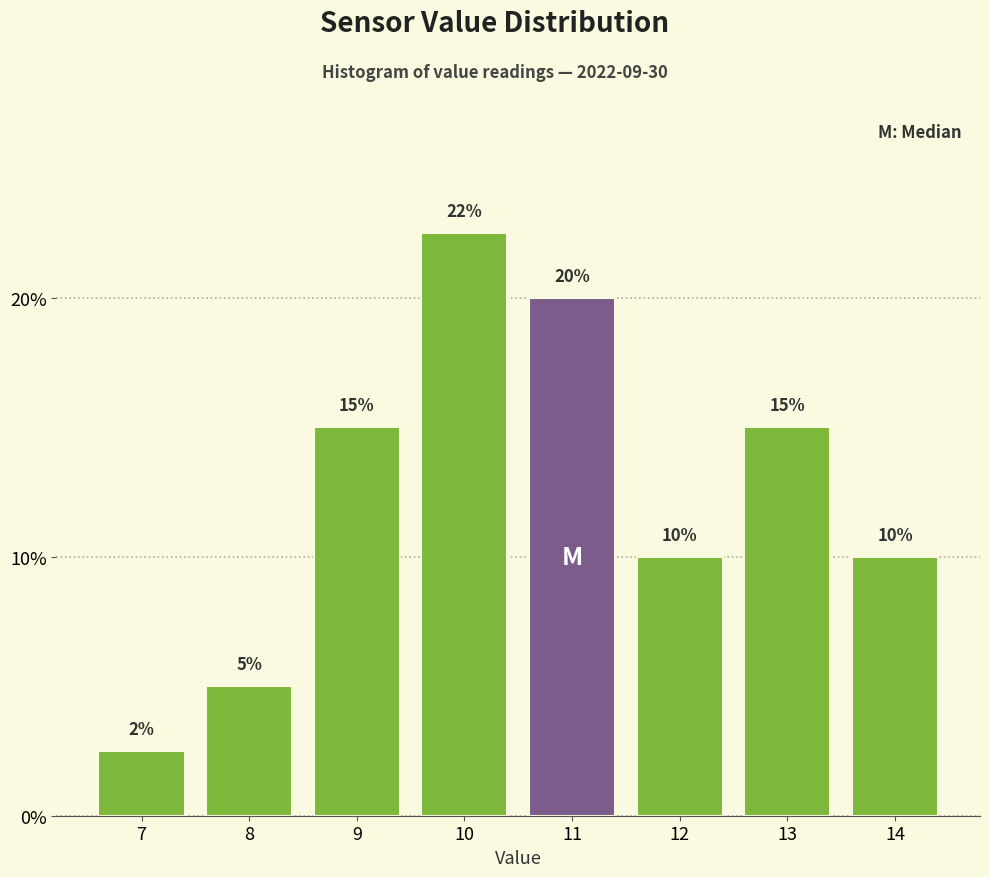

How many values are between 10 and 20?

5